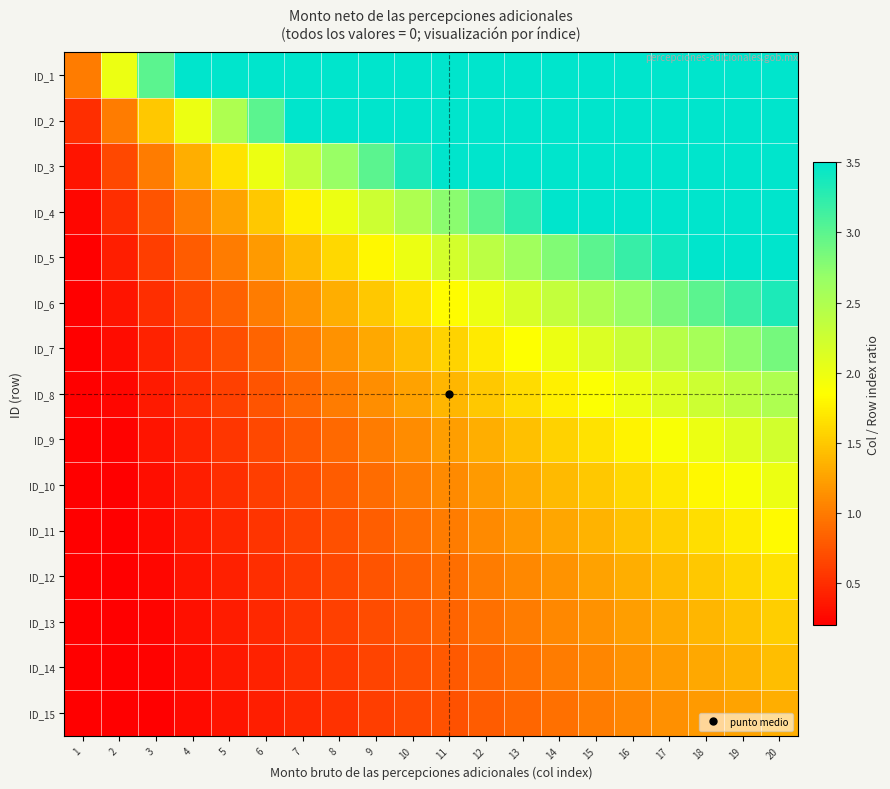

At which category does the chart reach its peak across all series?

20